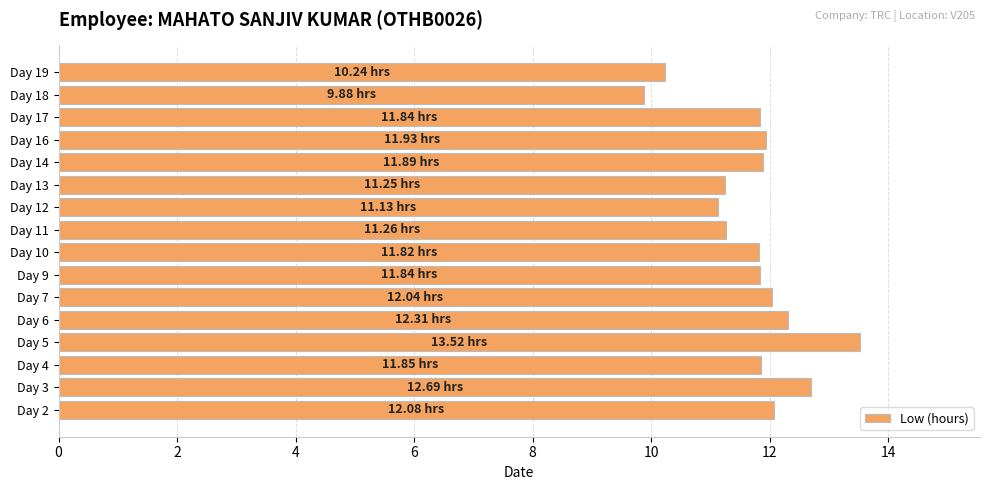

Approximately how many times larger is the value at Day 13 compared to Day 14?

0.9